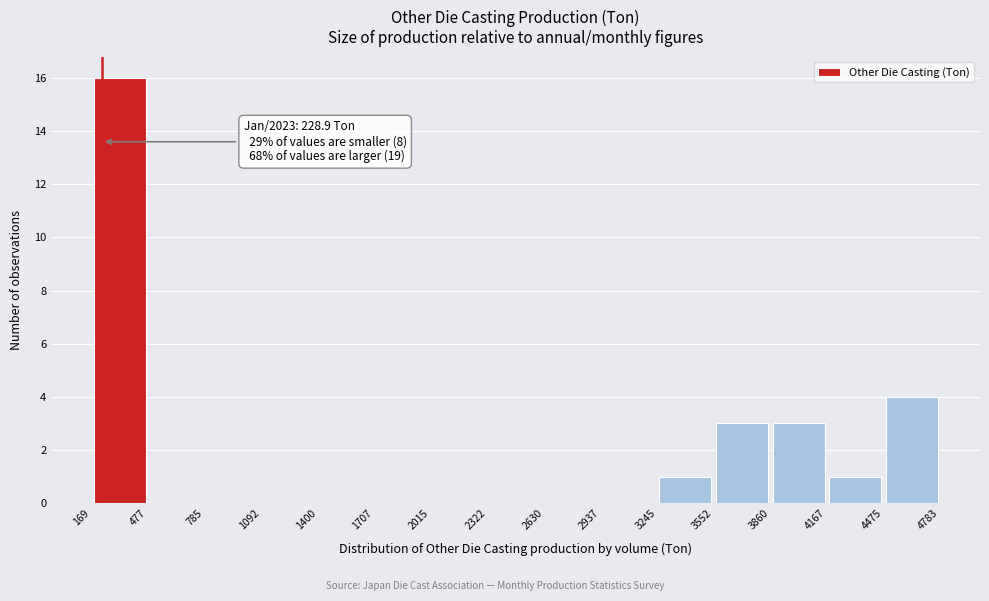

Which range on the x-axis has the tallest bar?

169 to 477